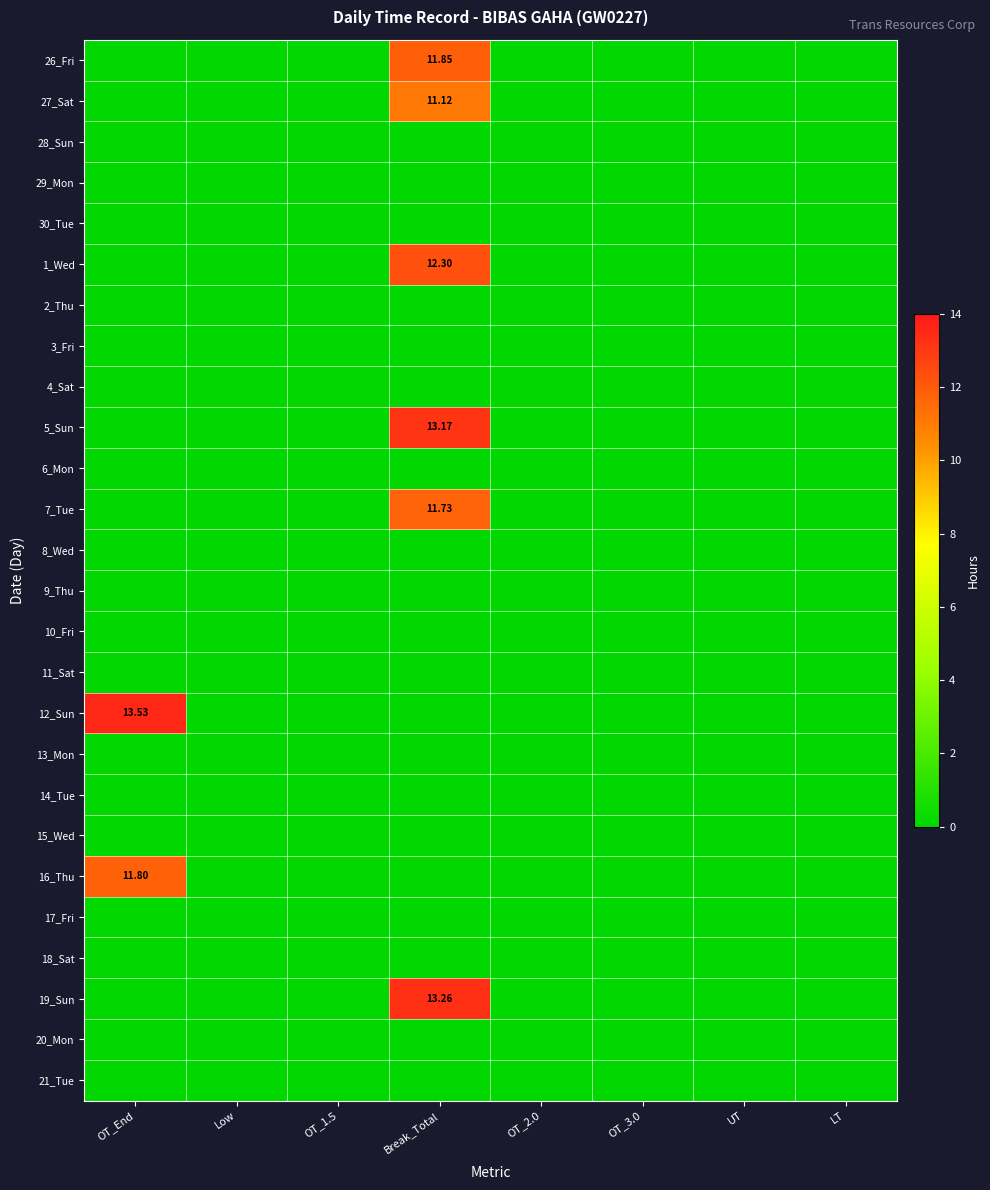

Between Low and UT, which series saw the biggest shift?

26_Fri